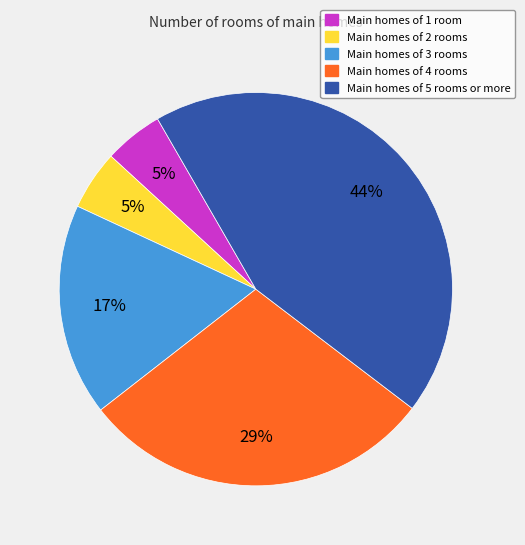

Does Main homes of 1 room represent more than half of the total?

No